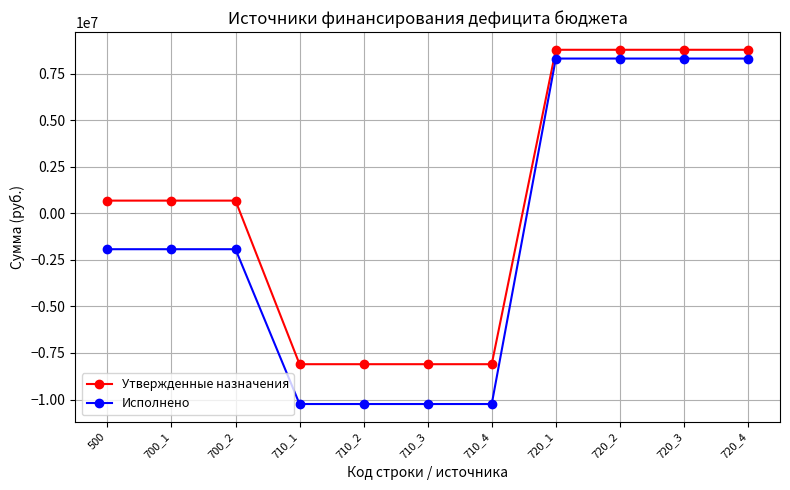

Reading left to right, transcribe all the data shown in this chart.

Утвержденные назначения: 684554.7	684554.7	684554.7	-8103483.0	-8103483.0	-8103483.0	-8103483.0	8788037.7	8788037.7	8788037.7	8788037.7
Исполнено: -1926048.7	-1926048.7	-1926048.7	-10242672.3	-10242672.3	-10242672.3	-10242672.3	8316623.6	8316623.6	8316623.6	8316623.6